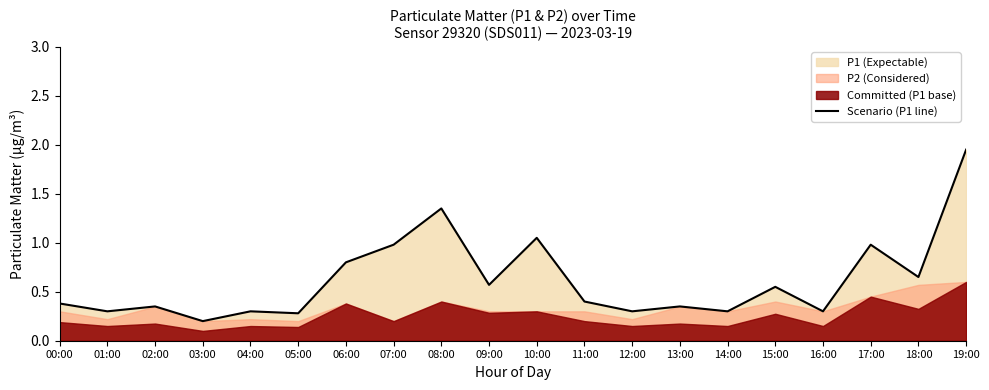

What is the sum of the values at 05:00 and 19:00?

2.2